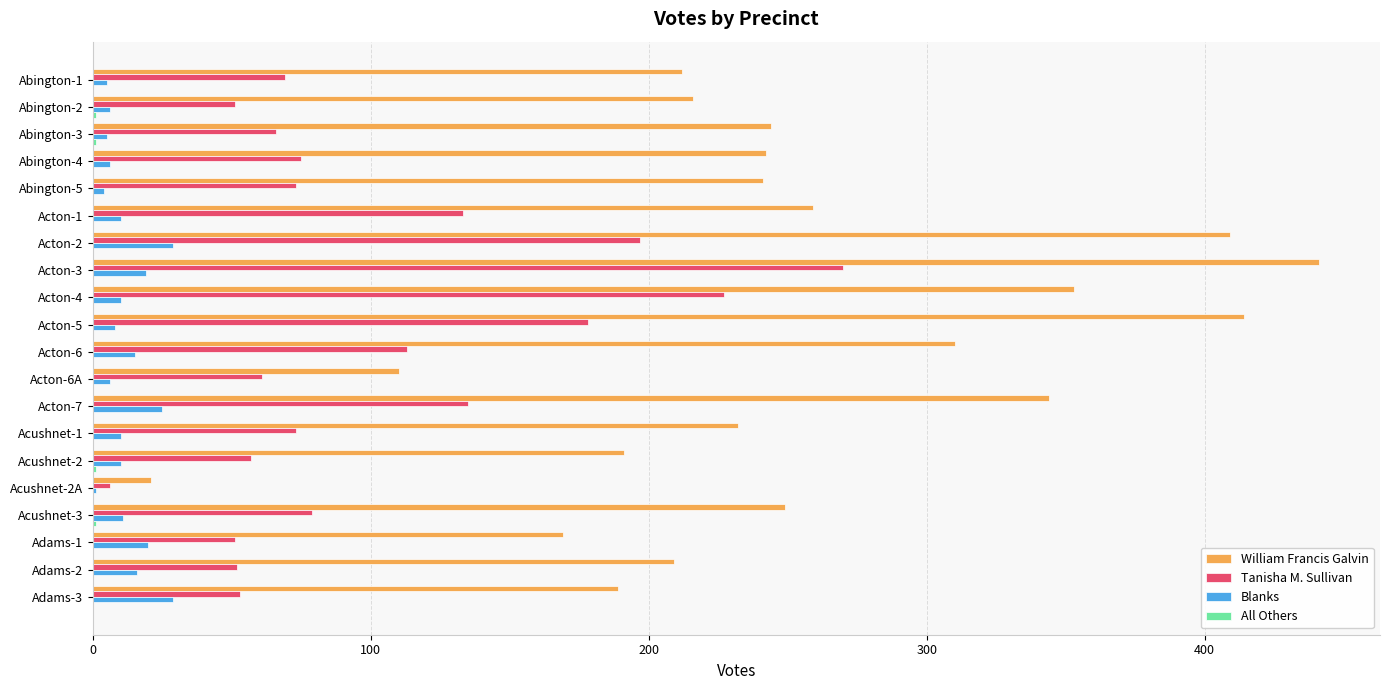

The value of Tanisha M. Sullivan at Abington-5 is 29. True or false?

False